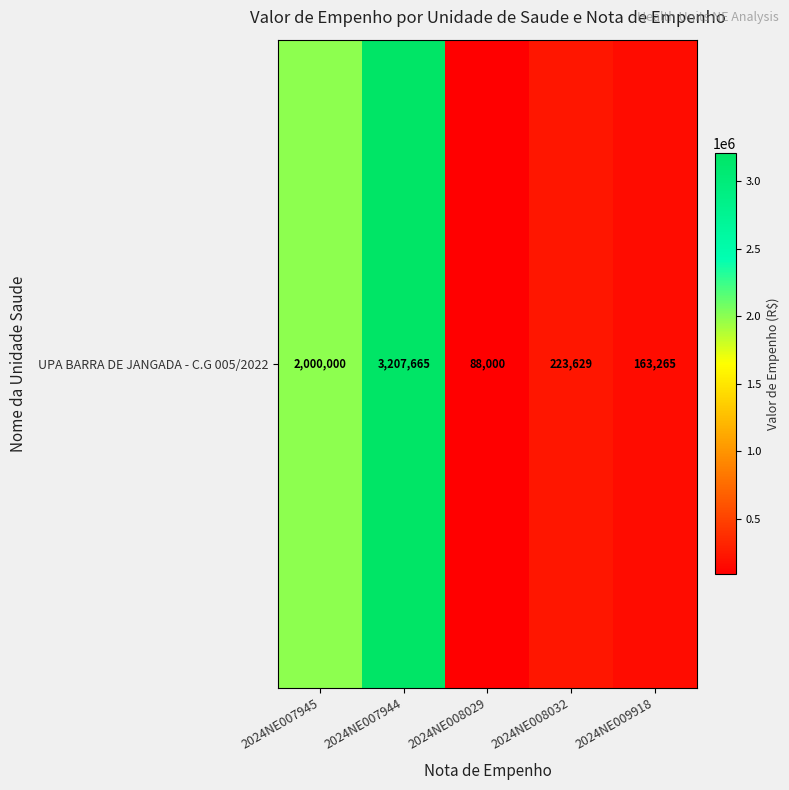

Reading left to right, list all the values displayed in this chart.

2024NE007945=2000000.0	2024NE007944=3207664.6	2024NE008029=88000.0	2024NE008032=223628.8	2024NE009918=163265.1